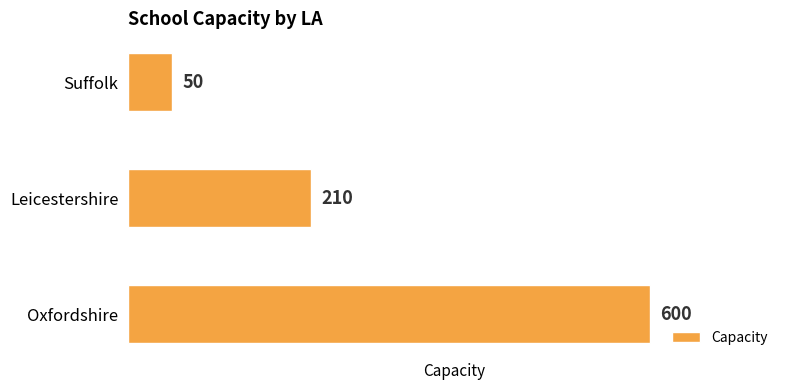

Rank the categories by value from lowest to highest.

Suffolk, Leicestershire, Oxfordshire